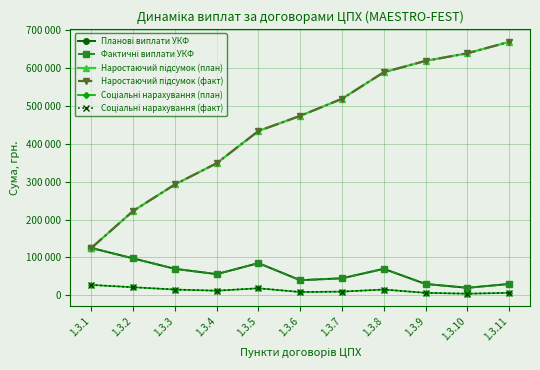

Does the chart have visible grid lines?

Yes